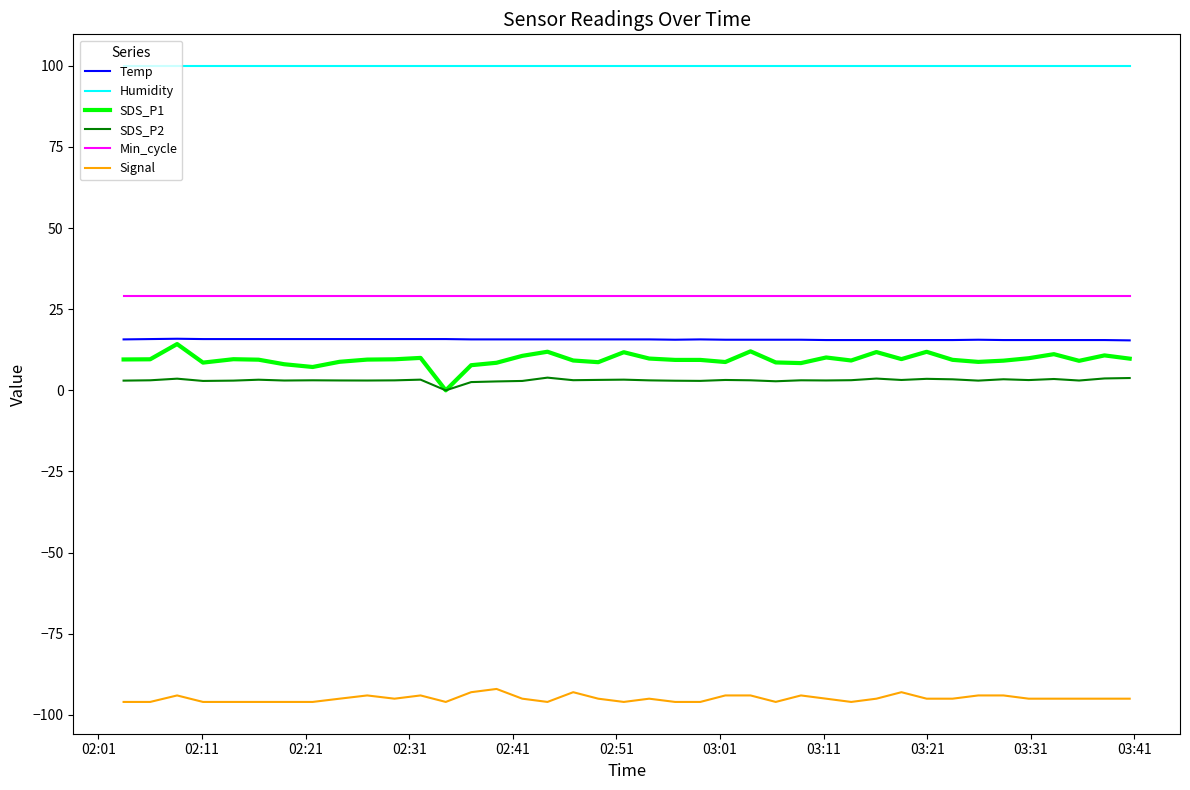

Which series has the largest total across all categories?

Humidity